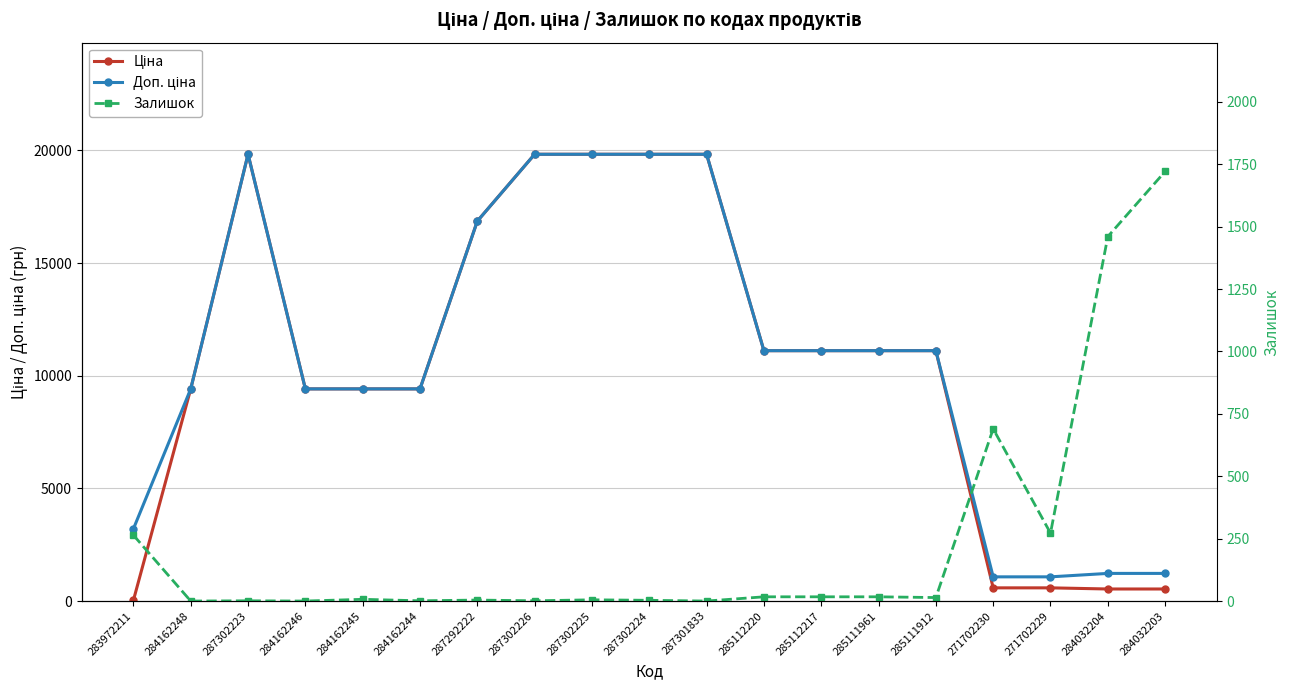

True or false: Доп. ціна has a value of 1227.2 at 284032204.

True